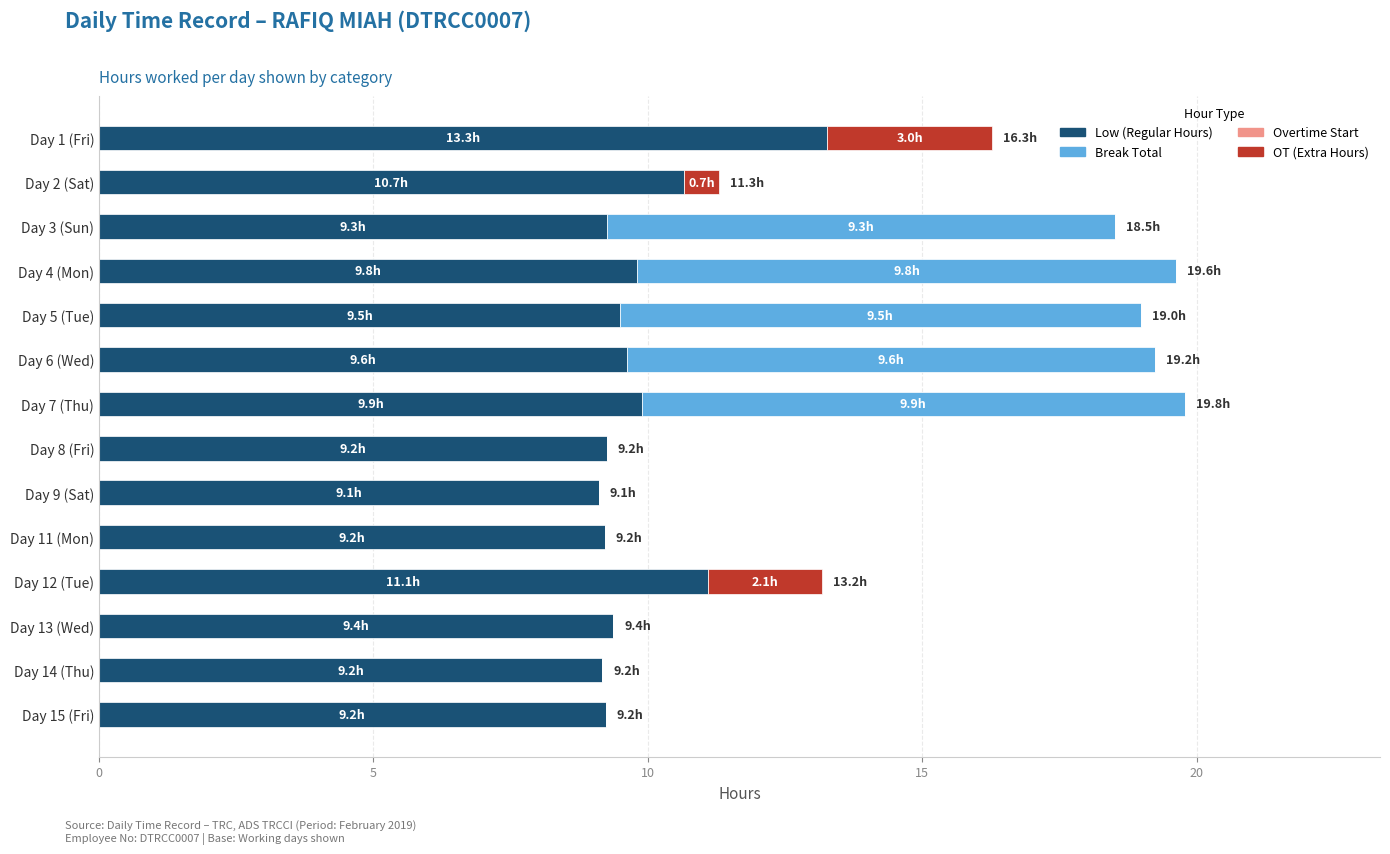

How many data points does each series have?

14